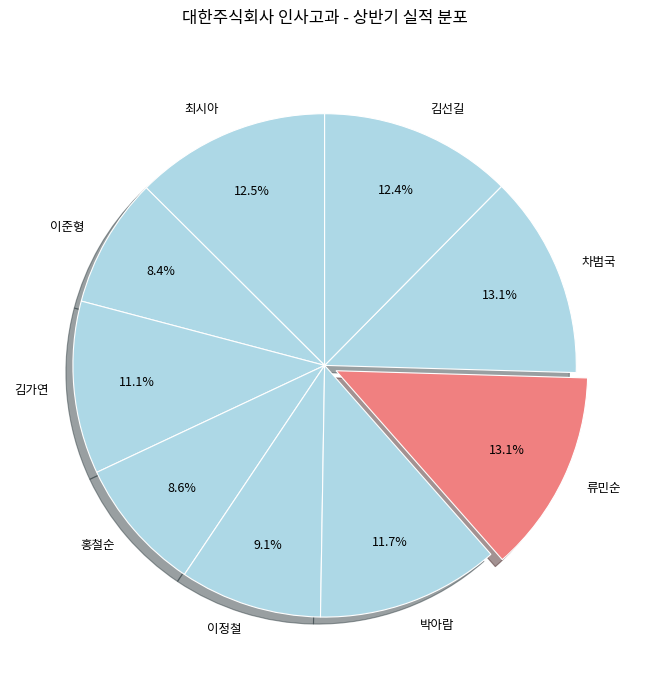

To the nearest percent, what percentage of the pie is 홍철순?

9%